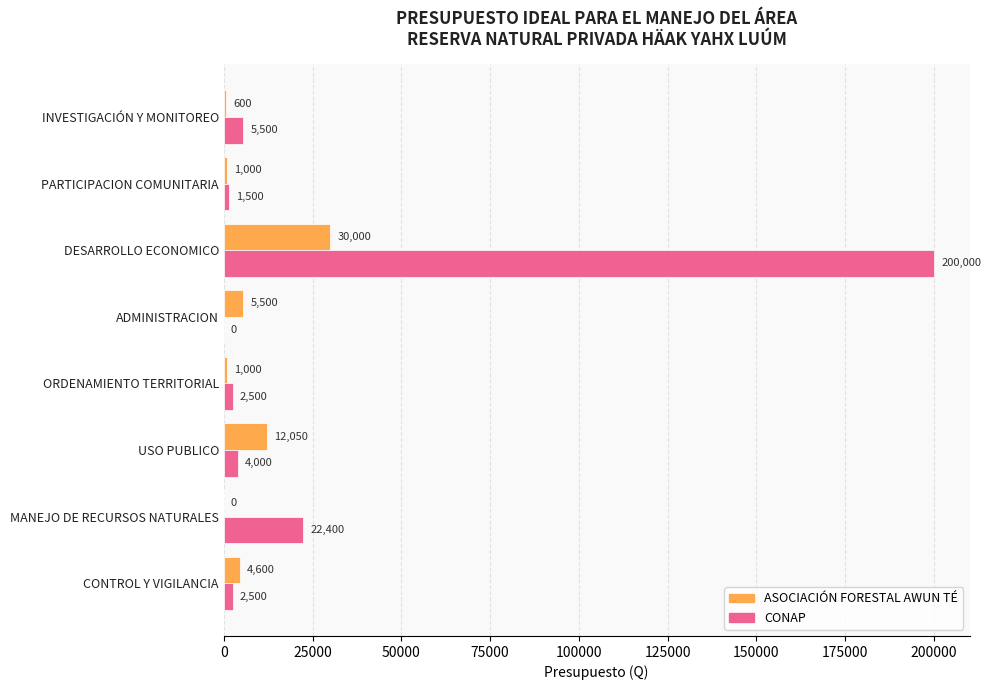

What is the sum of the ASOCIACIÓN FORESTAL AWUN TÉ values at CONTROL Y VIGILANCIA and INVESTIGACIÓN Y MONITOREO?

5200